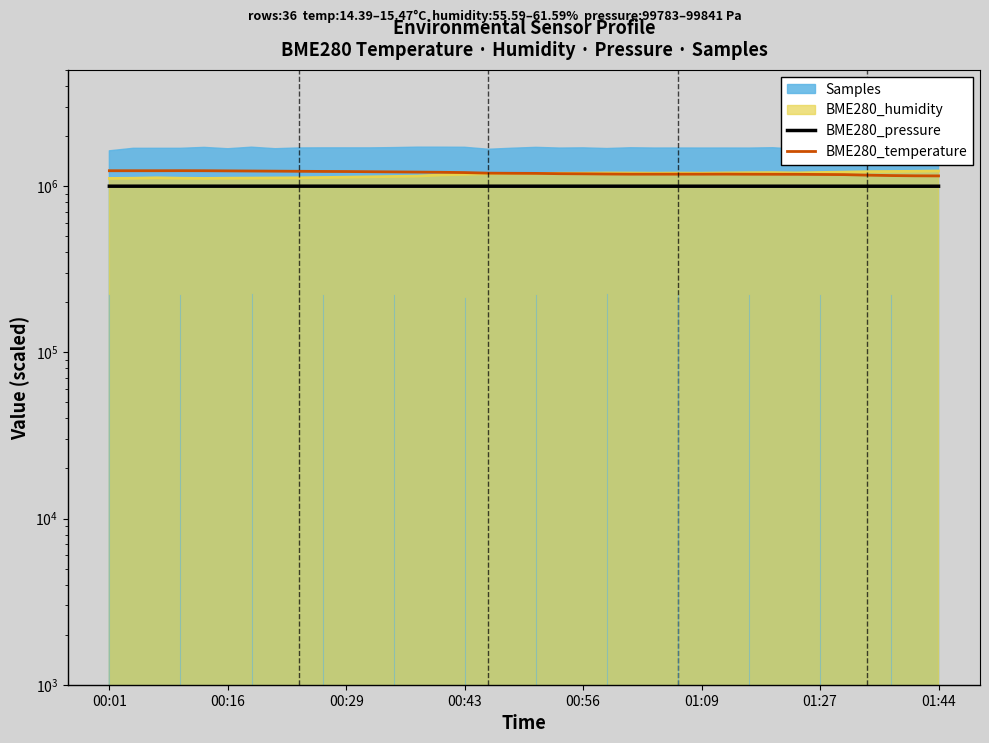

At which category does the chart reach its peak across all series?

00:43